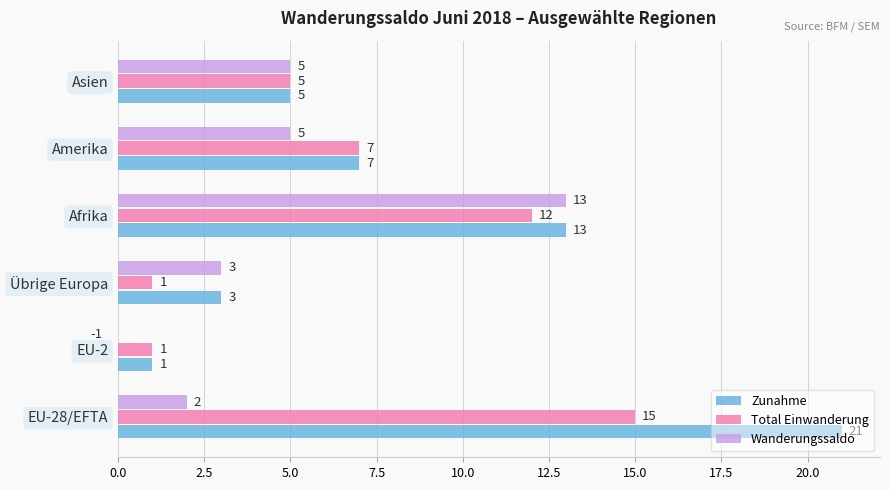

Which series has the largest total across all categories?

Zunahme